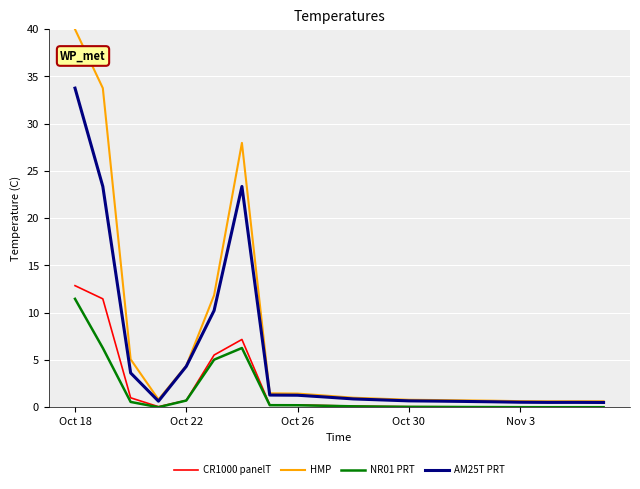

Which series has the largest total across all categories?

HMP